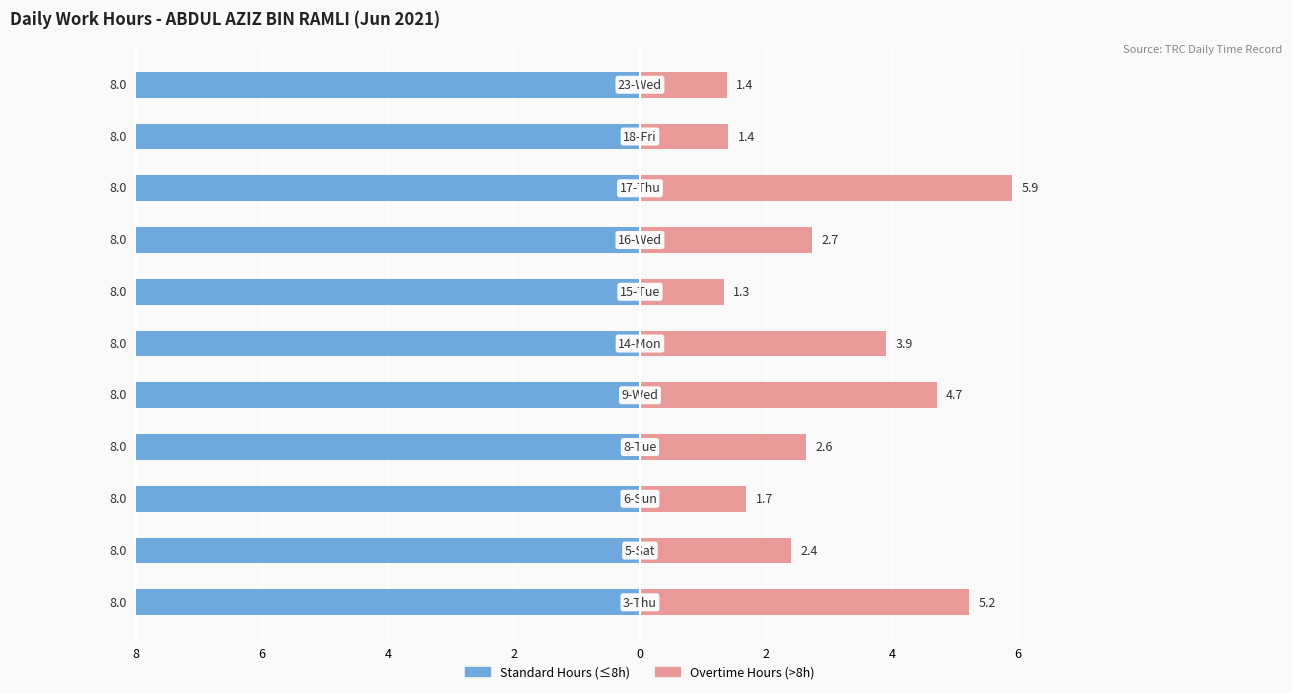

Is it true that Standard Hours (≤8h) equals 0.2 at 6?

False